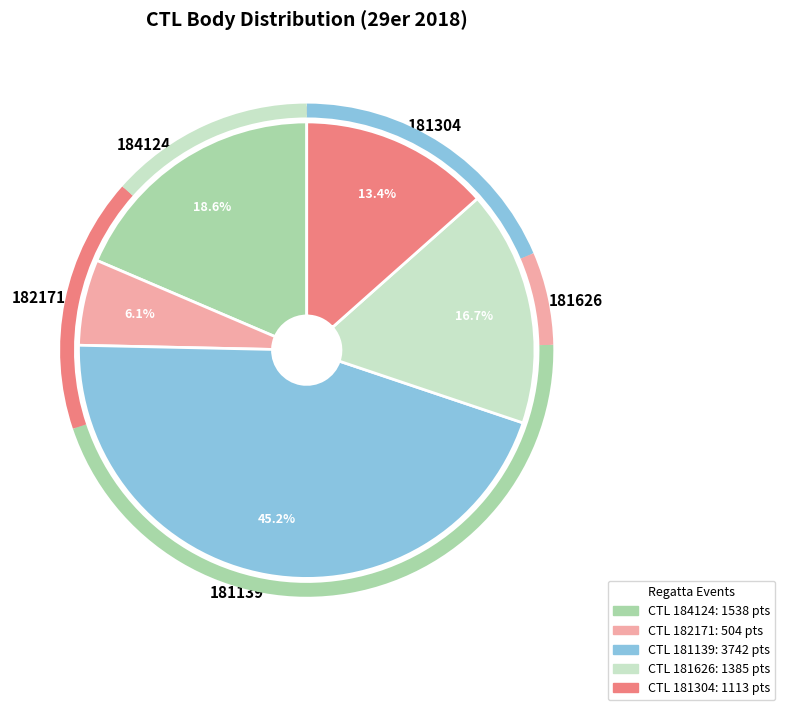

What percentage is NOT represented by 181626?

83.3%